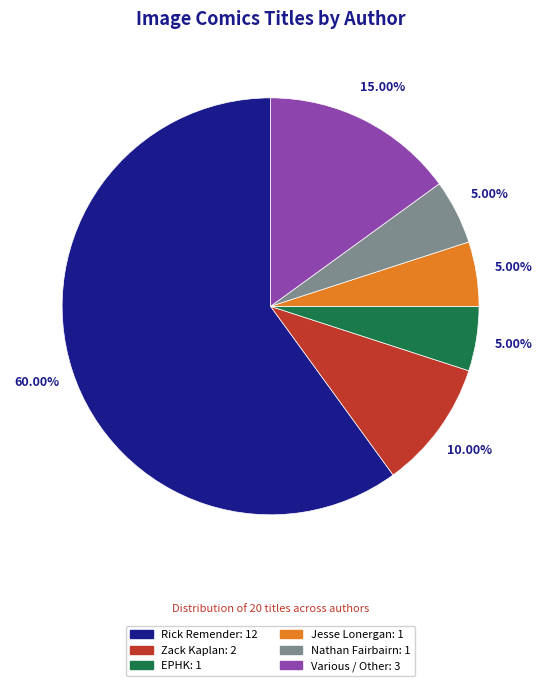

What is the largest slice in the pie chart?

Rick Remender